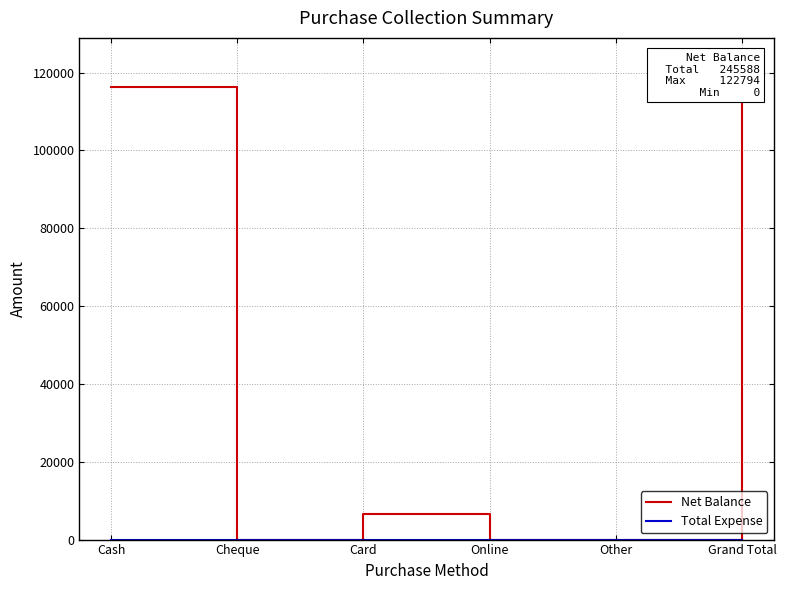

What is the highest value of the Net Balance series?

122794